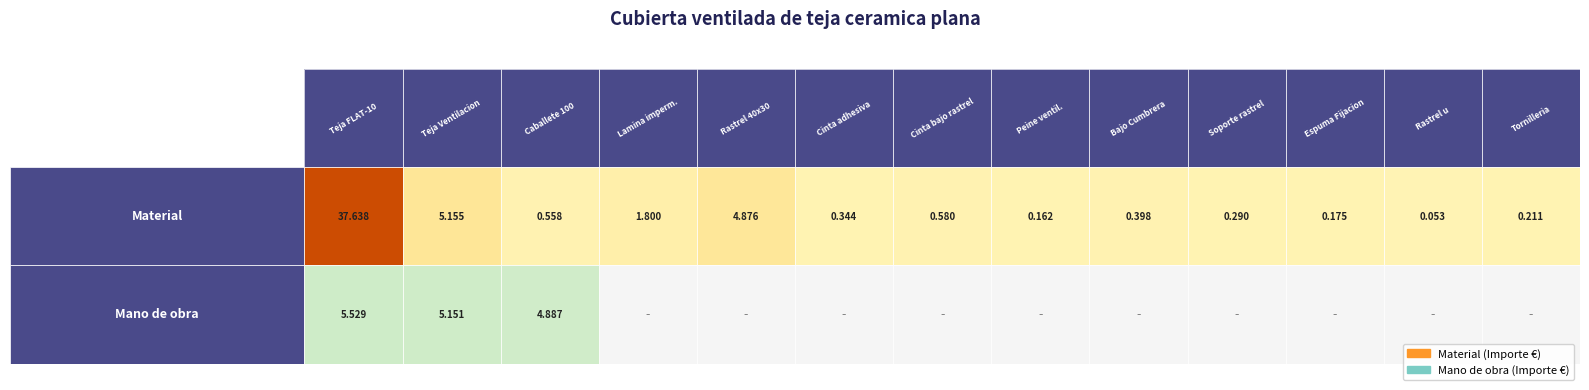

What is the maximum value for Mano de obra?

5.5